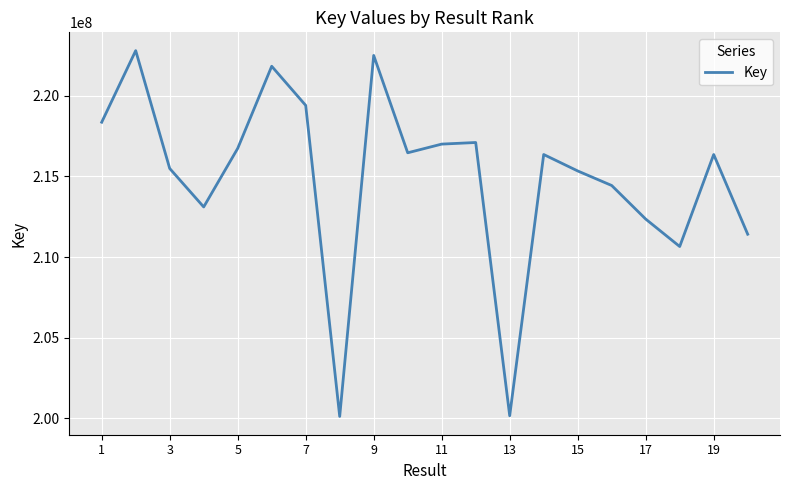

What is the difference between the maximum and minimum values?

22669753